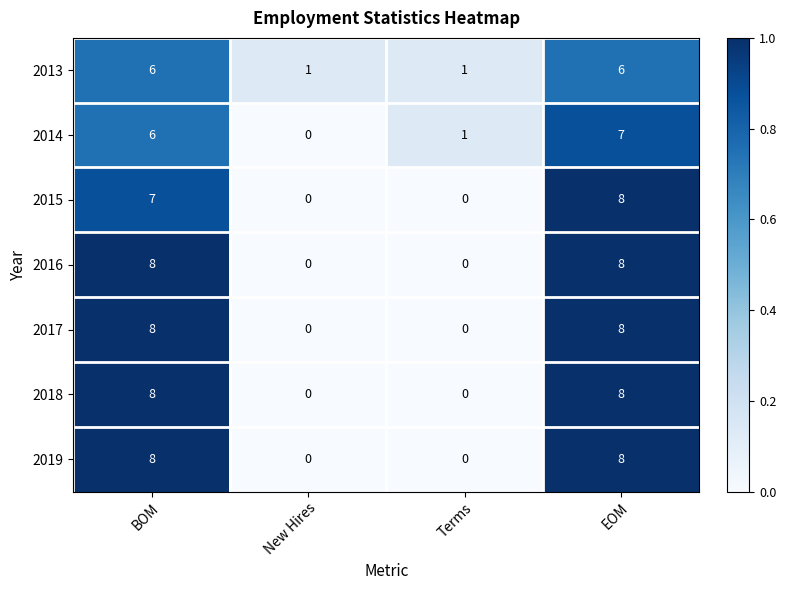

Which series changed the most between New Hires and Terms?

2014